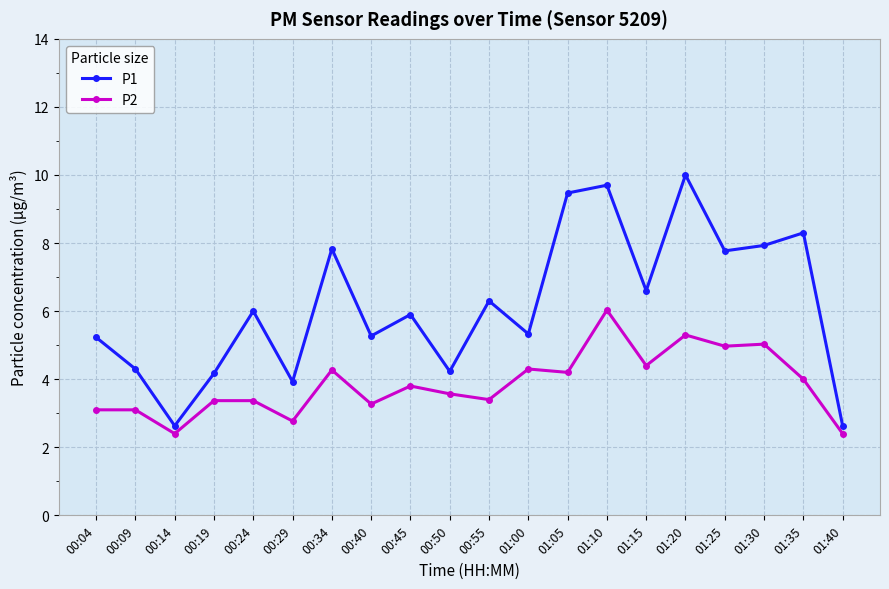

At how many categories does at least one series exceed 5?

14